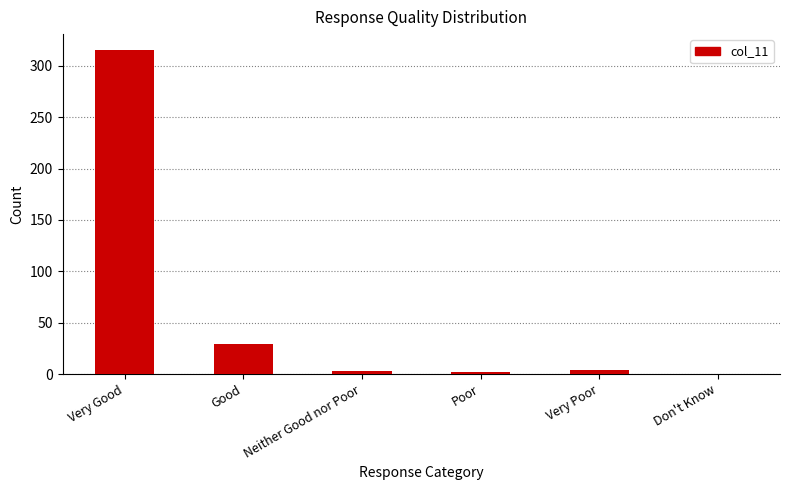

The value at Very Good is 315. True or false?

True